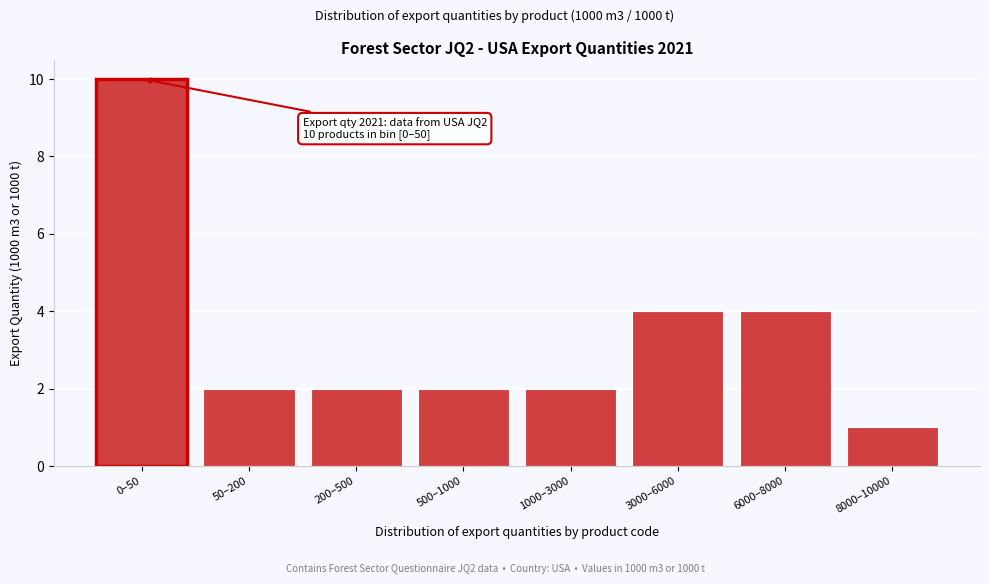

Reading left to right, extract all data points from this chart.

10	2	2	2	2	4	4	1